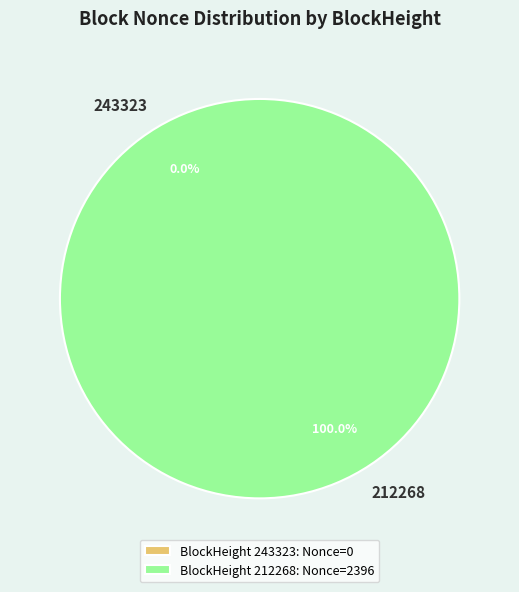

What is the change in value from 243323 to 212268?

+2396